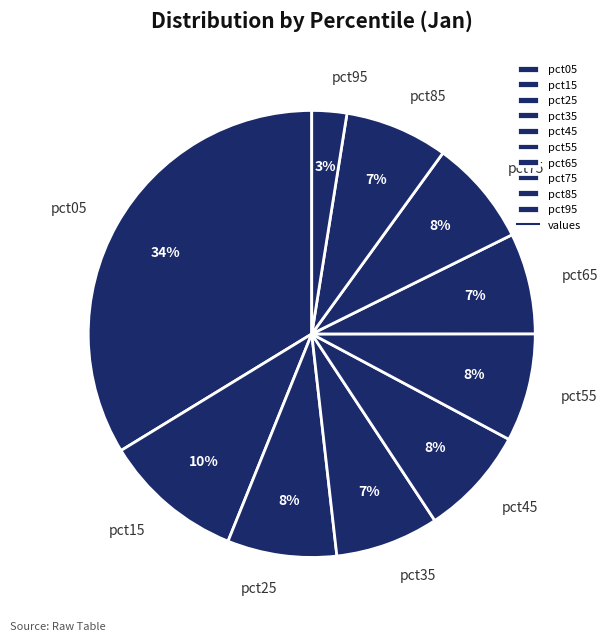

Is it true that pct25 is 1% of the pie?

False